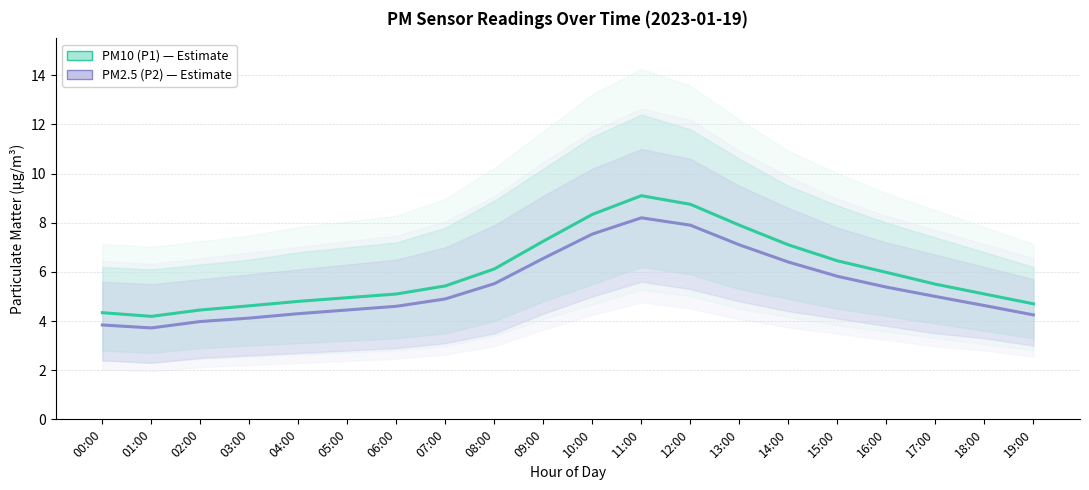

Reading right to left, list all the values displayed in this chart.

PM10 (P1) — Estimate: 4.7	5.1	5.5	6.0	6.5	7.1	7.9	8.8	9.1	8.3	7.2	6.1	5.4	5.1	5.0	4.8	4.6	4.5	4.2	4.3
PM2.5 (P2) — Estimate: 4.2	4.6	5.0	5.4	5.8	6.4	7.1	7.9	8.2	7.5	6.5	5.5	4.9	4.6	4.5	4.3	4.1	4.0	3.7	3.8